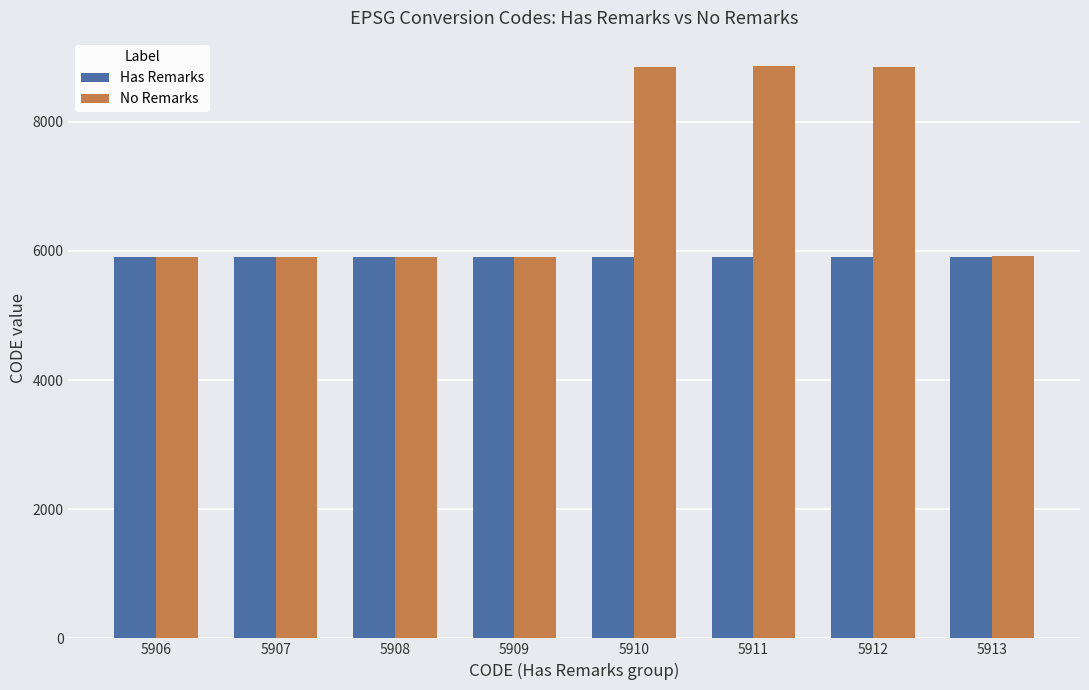

At how many categories does at least one series exceed 6808?

3